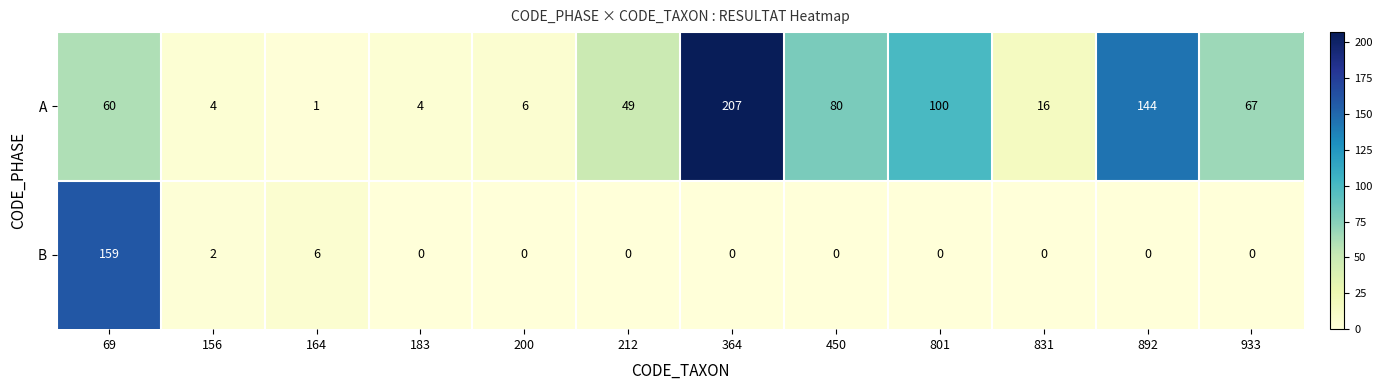

What is the greatest value displayed?

207